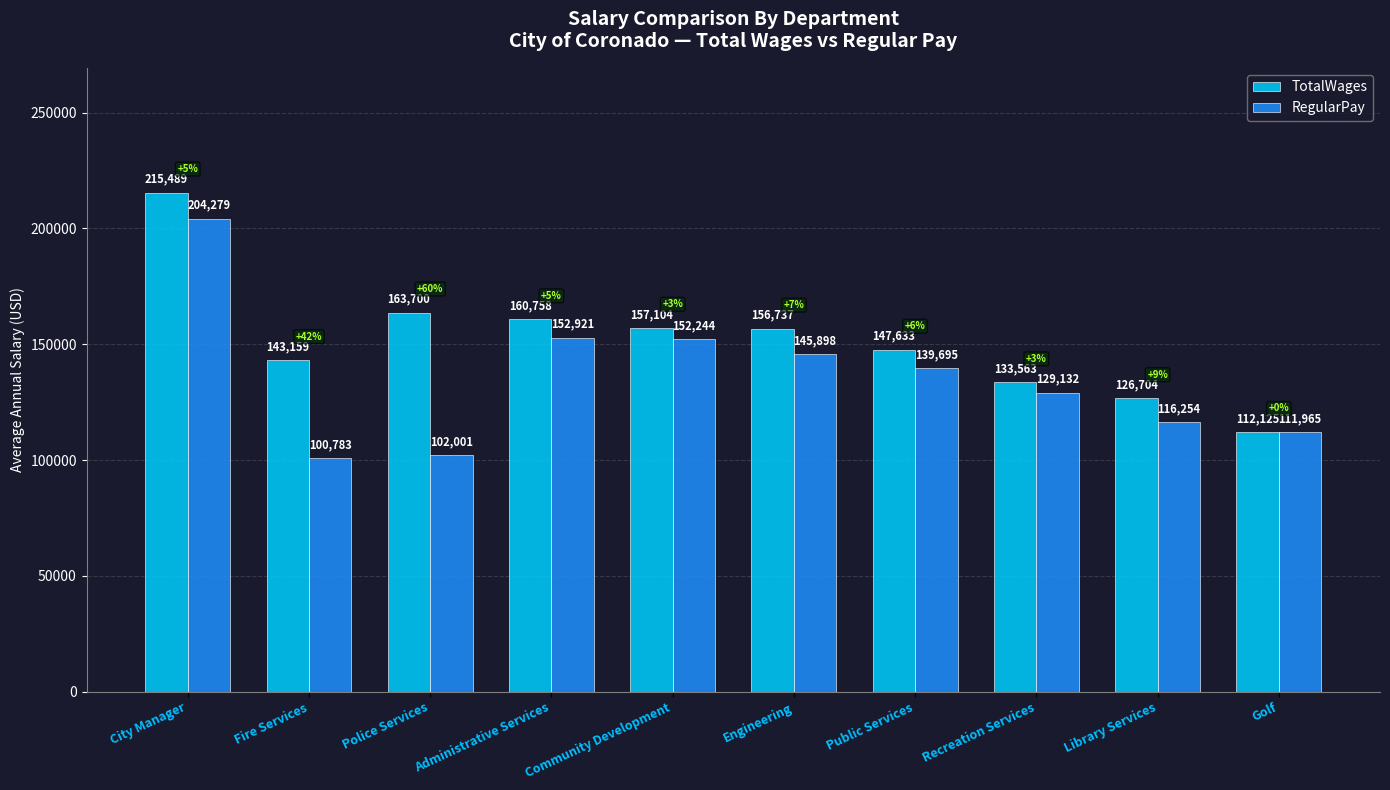

What are all the series names shown in the legend?

TotalWages, RegularPay